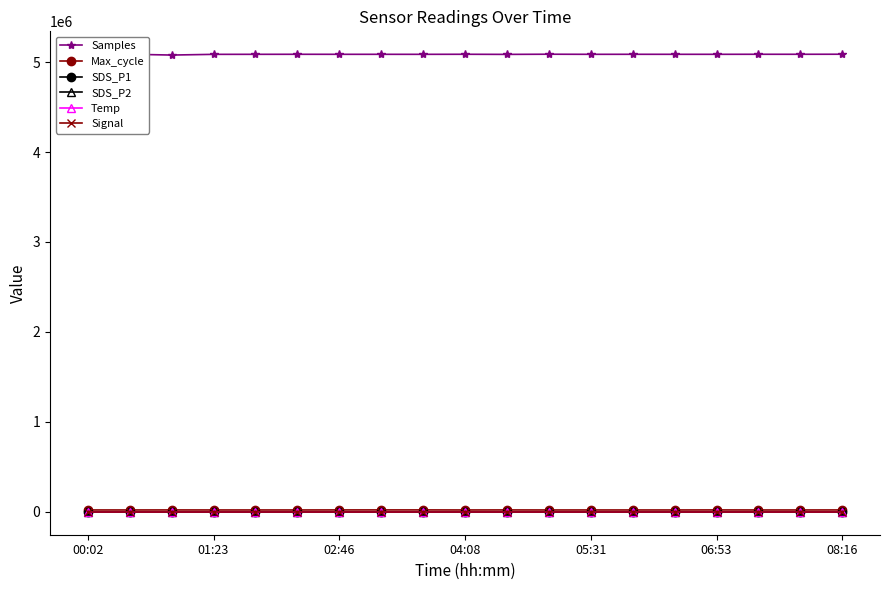

How many values in the Max_cycle series exceed 20683?

8